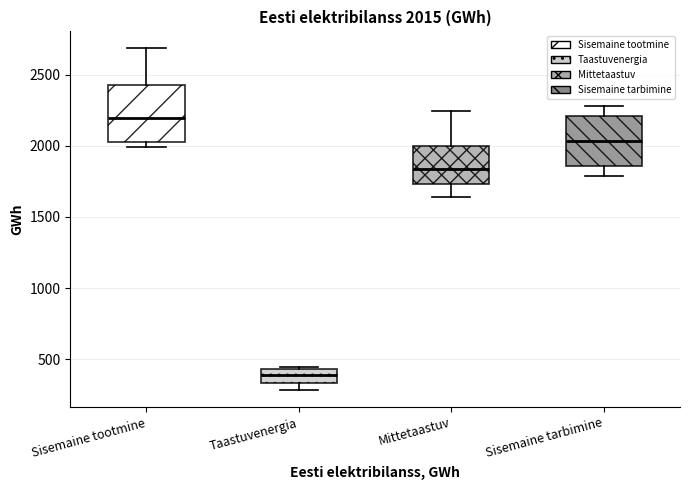

Which box has the lowest median line?

Taastuvenergia